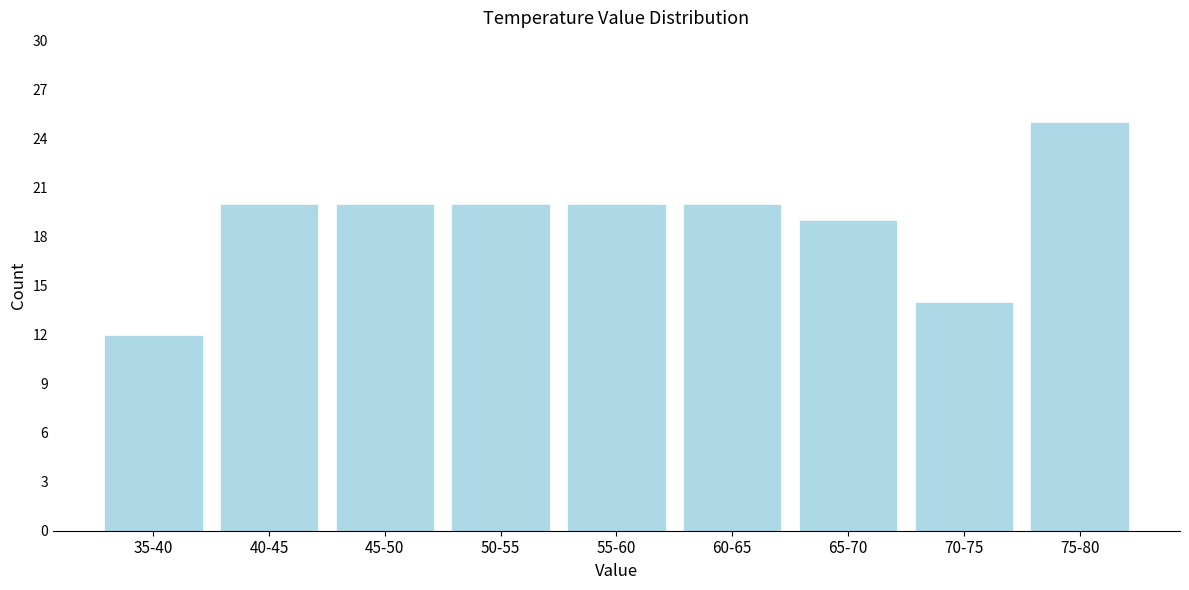

Reading left to right, extract all data points from this chart.

35-40=12	40-45=20	45-50=20	50-55=20	55-60=20	60-65=20	65-70=19	70-75=14	75-80=25